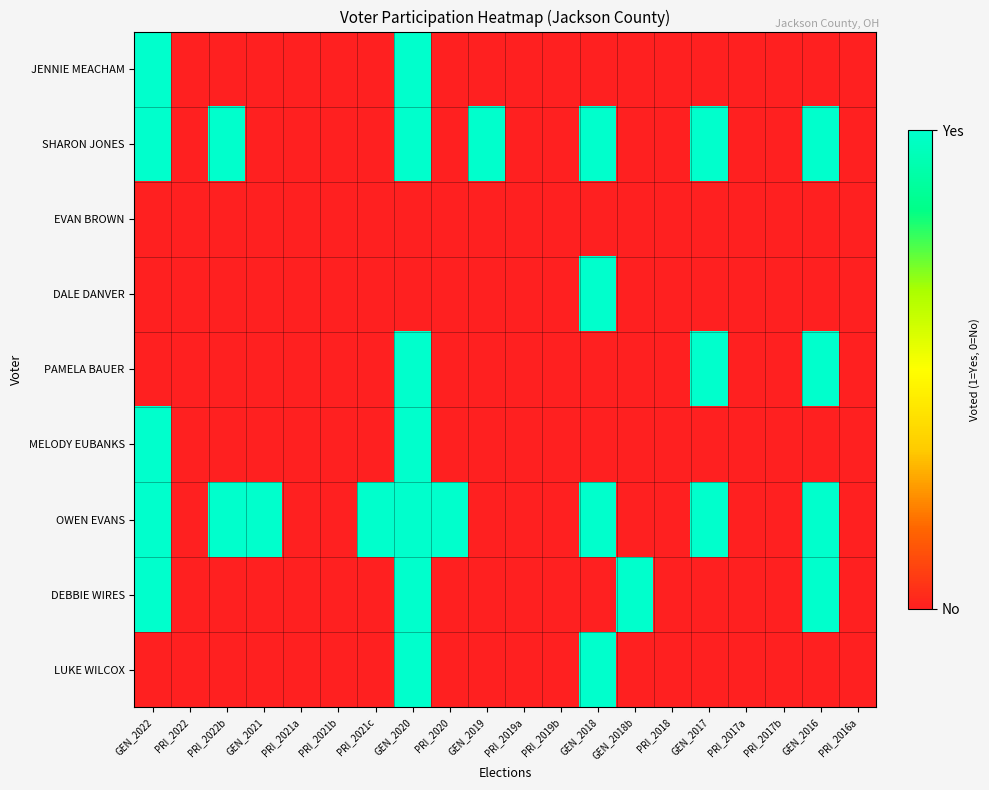

Which series changed the most between GEN_2017 and GEN_2016?

DEBBIE WIRES